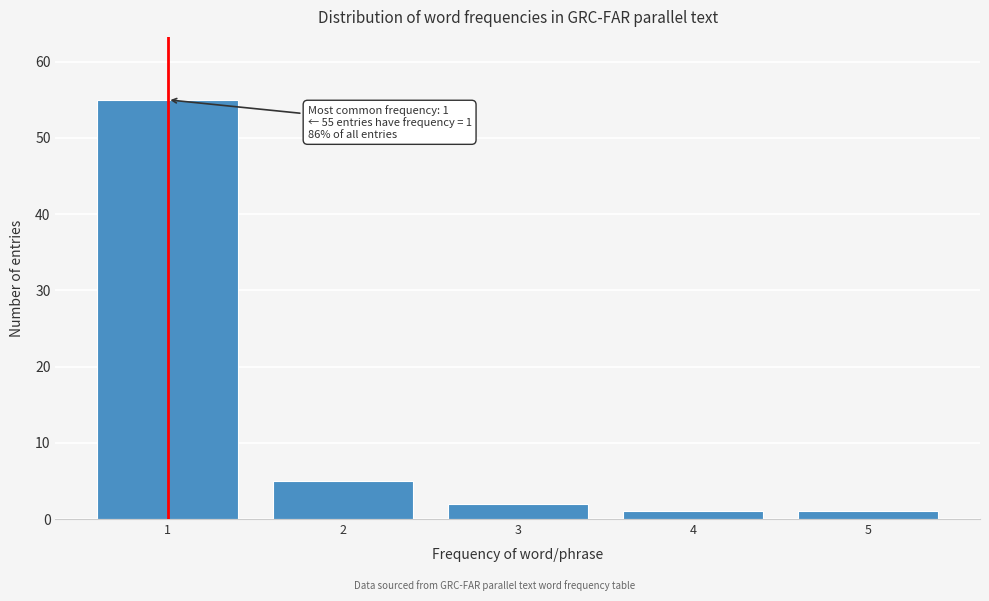

Reading left to right, transcribe all the data shown in this chart.

55	5	2	1	1